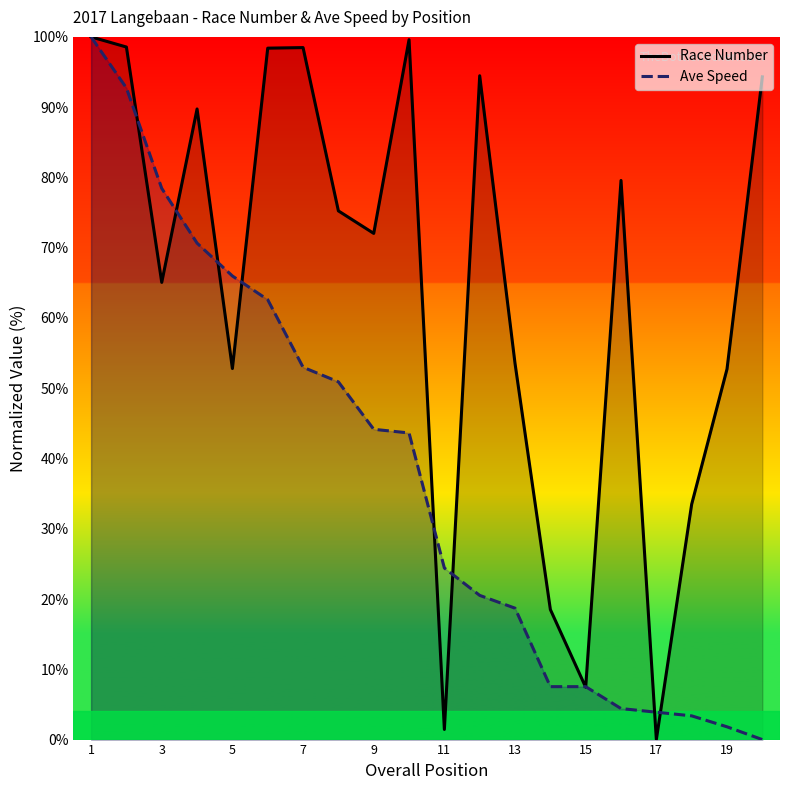

In Race Number, how many points are higher than both neighbors (excluding endpoints)?

5